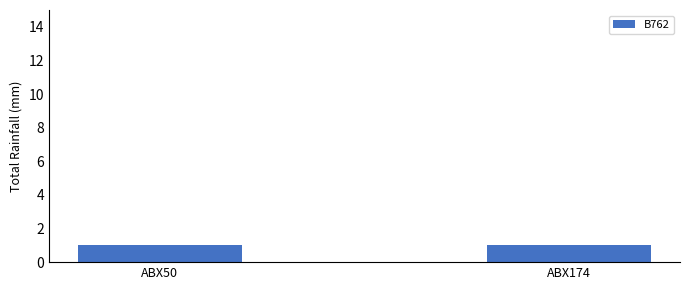

What is the value of the ABX50 bar at the 2nd from the left?

1